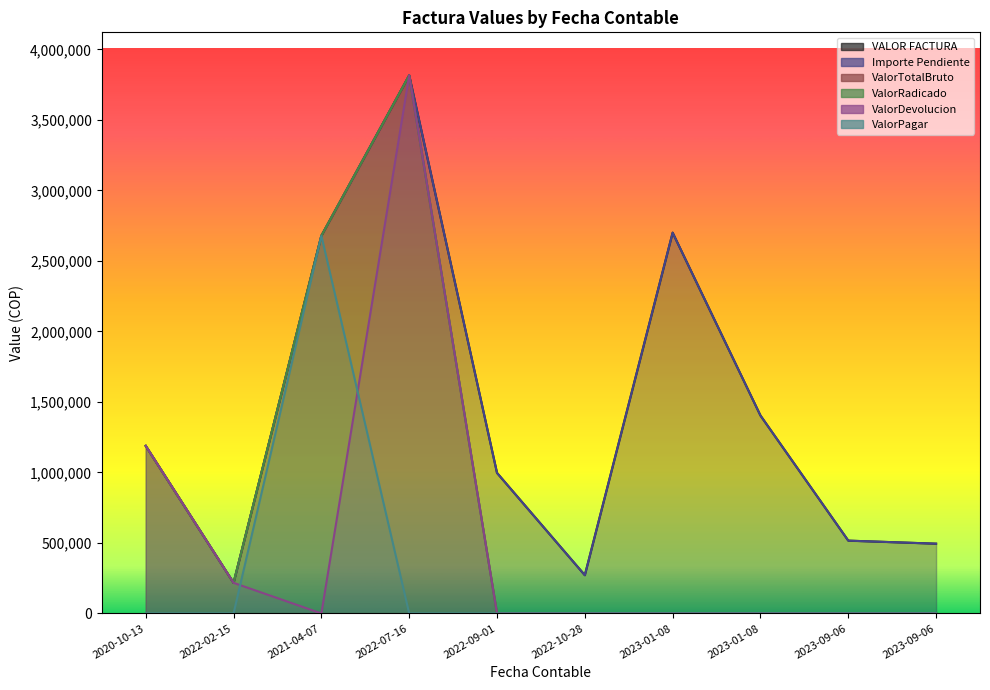

Reading right to left, extract all data points from this chart.

VALOR FACTURA: 2023-09-06=494671	2023-09-06=516255	2023-01-08=1403453	2023-01-08=2700238	2022-10-28=271267	2022-09-01=996565	2022-07-16=3815697	2021-04-07=2678460	2022-02-15=216994	2020-10-13=1188065
Importe Pendiente: 2023-09-06=494671	2023-09-06=516255	2023-01-08=1403453	2023-01-08=2700238	2022-10-28=271267	2022-09-01=996565	2022-07-16=3815697	2021-04-07=2678460	2022-02-15=216994	2020-10-13=1188065
ValorTotalBruto: 2023-09-06=0	2023-09-06=0	2023-01-08=0	2023-01-08=0	2022-10-28=0	2022-09-01=0	2022-07-16=3815697	2021-04-07=2678460	2022-02-15=216994	2020-10-13=1188065
ValorRadicado: 2023-09-06=0	2023-09-06=0	2023-01-08=0	2023-01-08=0	2022-10-28=0	2022-09-01=0	2022-07-16=3815697	2021-04-07=2678460	2022-02-15=216994	2020-10-13=1188065
ValorDevolucion: 2023-09-06=0	2023-09-06=0	2023-01-08=0	2023-01-08=0	2022-10-28=0	2022-09-01=0	2022-07-16=3815697	2021-04-07=0	2022-02-15=216994	2020-10-13=1188065
ValorPagar: 2023-09-06=0	2023-09-06=0	2023-01-08=0	2023-01-08=0	2022-10-28=0	2022-09-01=0	2022-07-16=0	2021-04-07=2678460	2022-02-15=0	2020-10-13=0